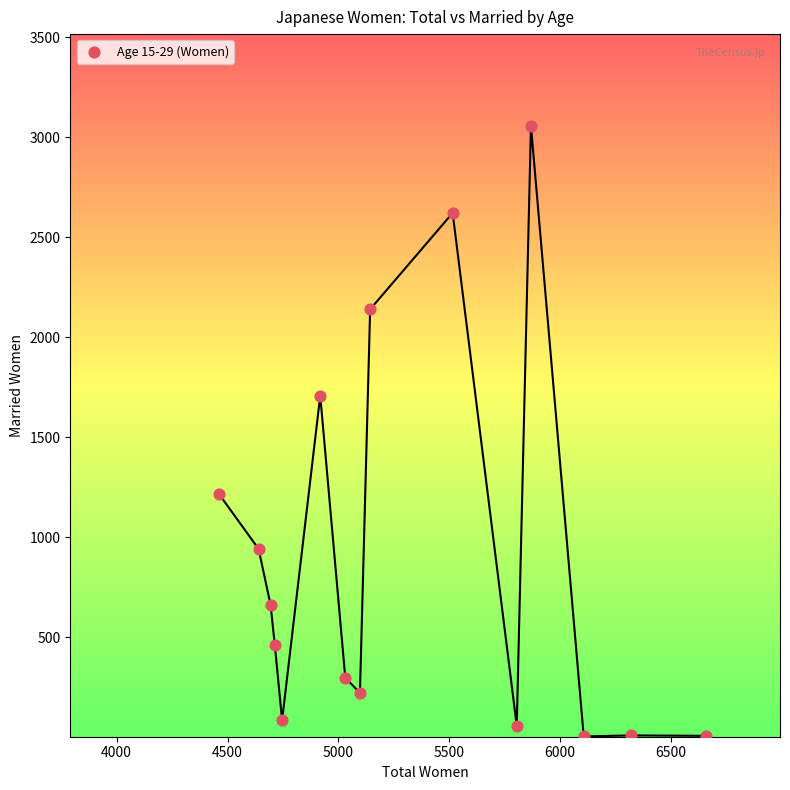

What Y value in the scatter plot is closest to 1530?

1708